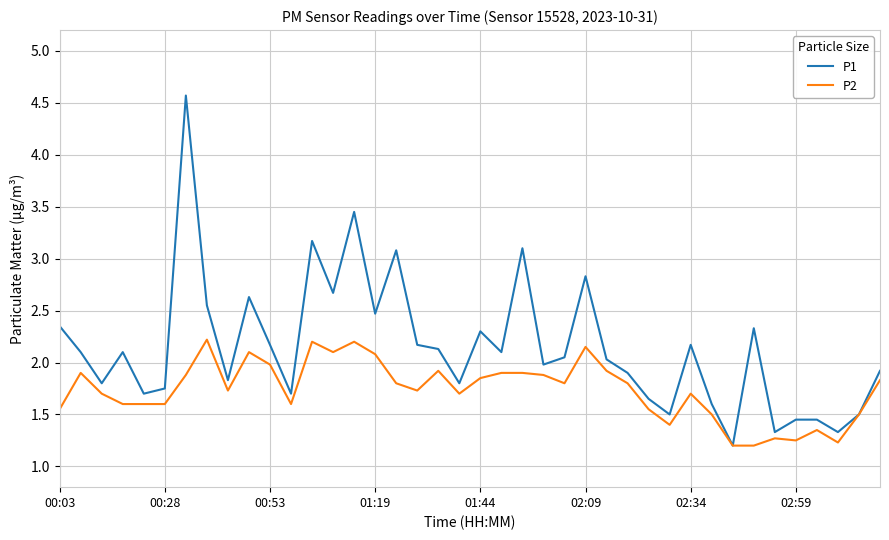

Which series has the largest total across all categories?

P1